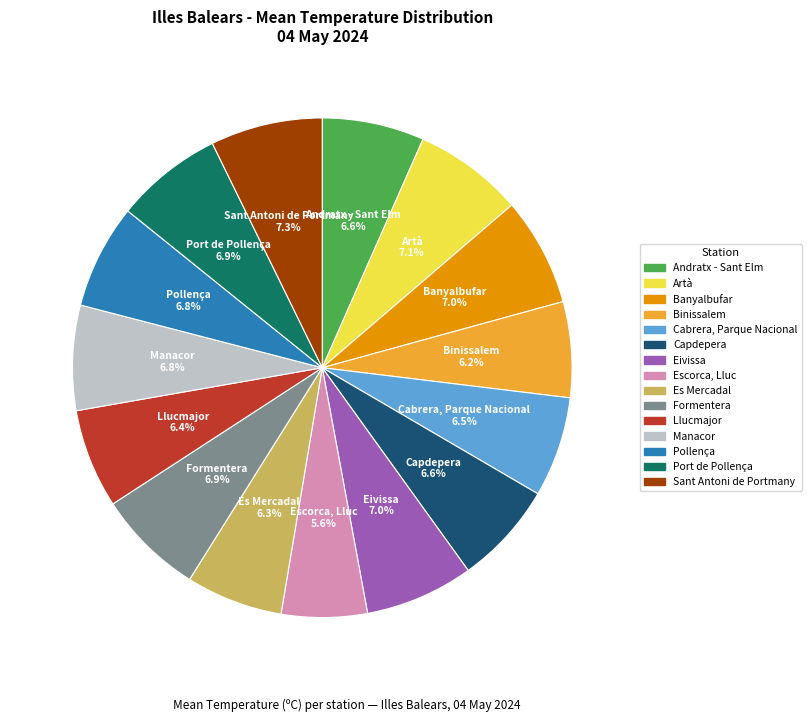

What percentage do Andratx - Sant Elm and Sant Antoni de Portmany together represent?

13.9%